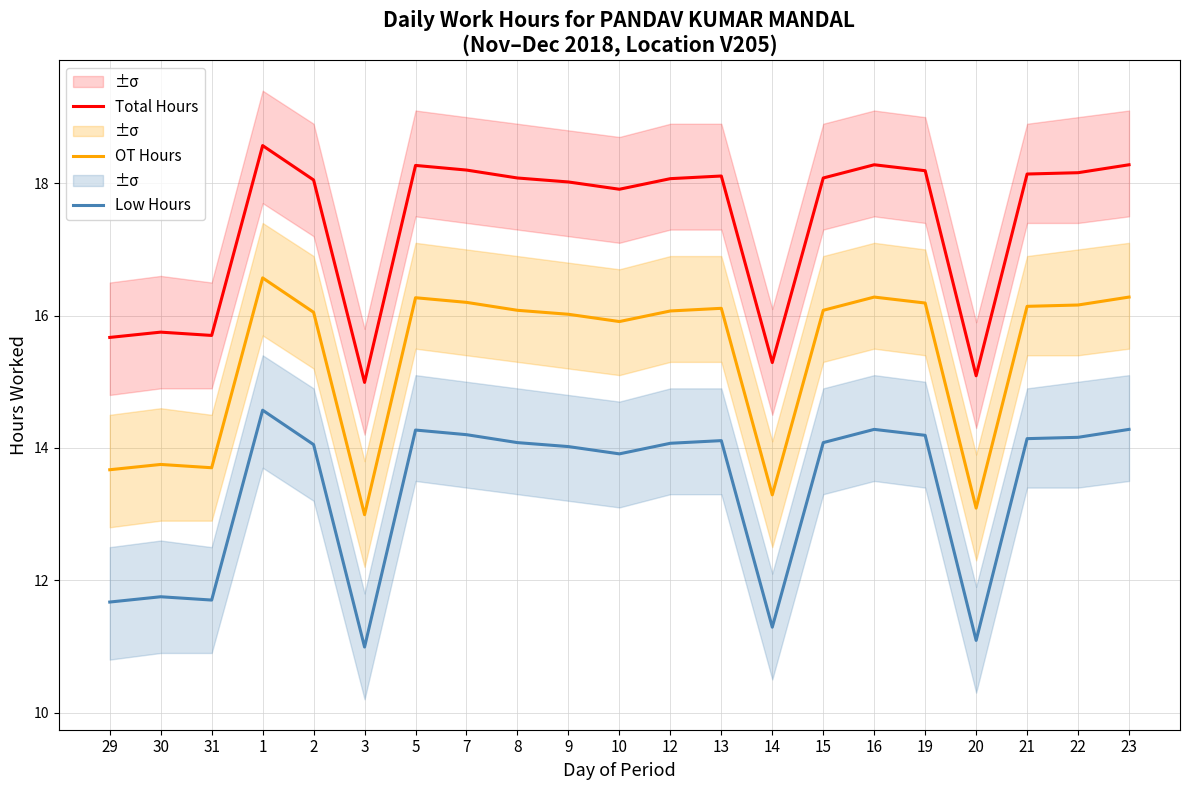

At which category is the sum across all series the highest?

1